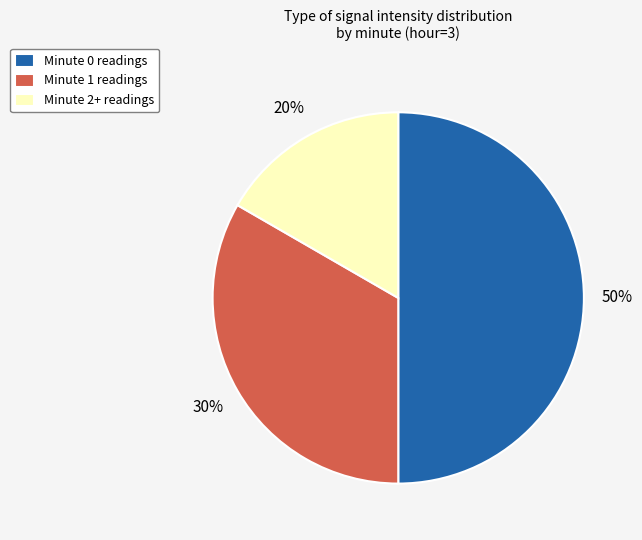

Does minute 2 account for over 50% of the chart?

No